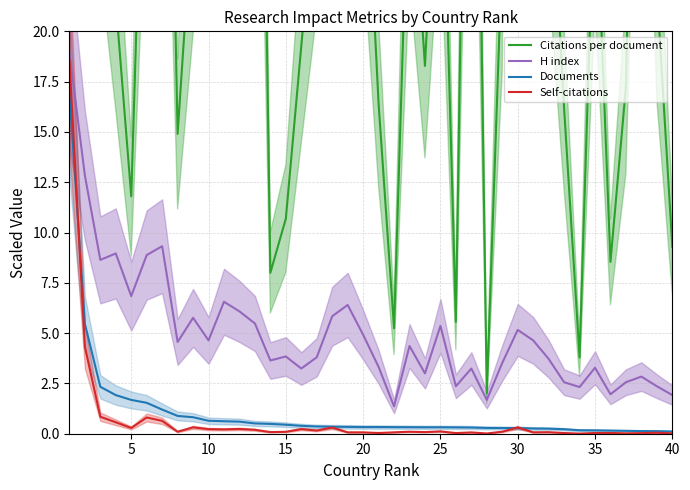

What is the sum of all H index values?

200.7